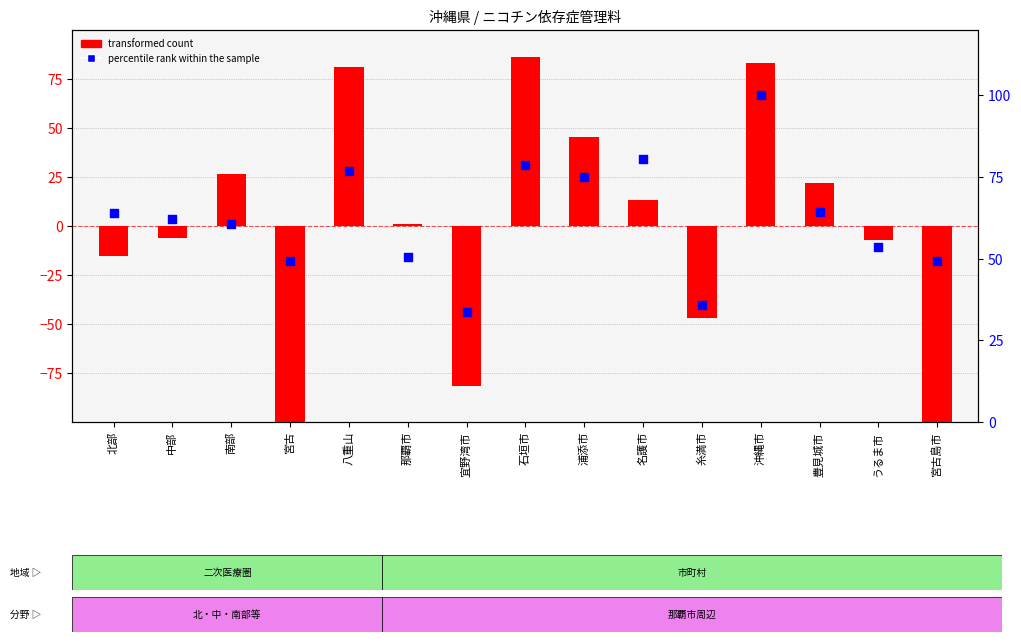

At how many categories does at least one series exceed -30?

15